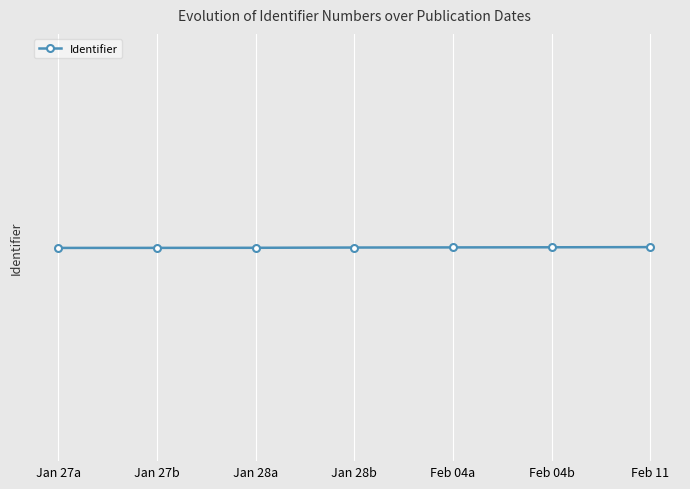

Is this an area chart (filled region under the line)?

No